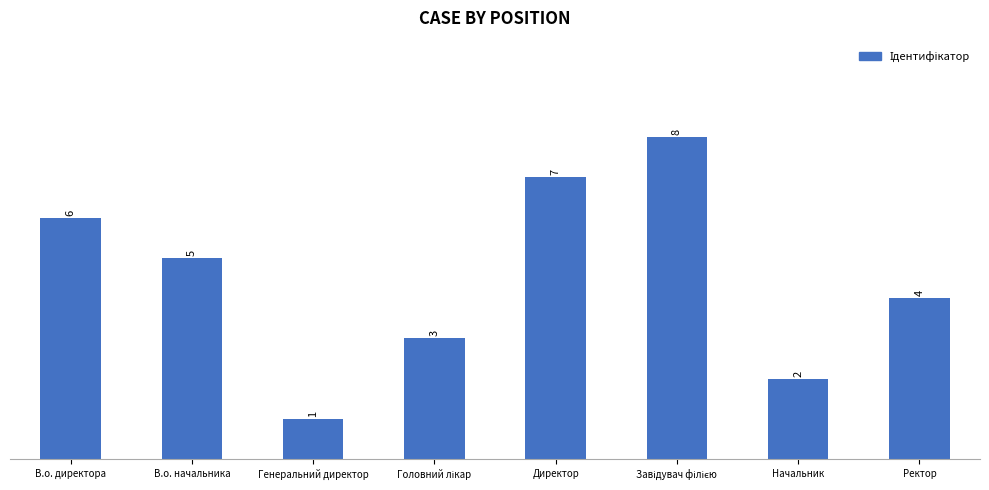

How many values are below 5?

4